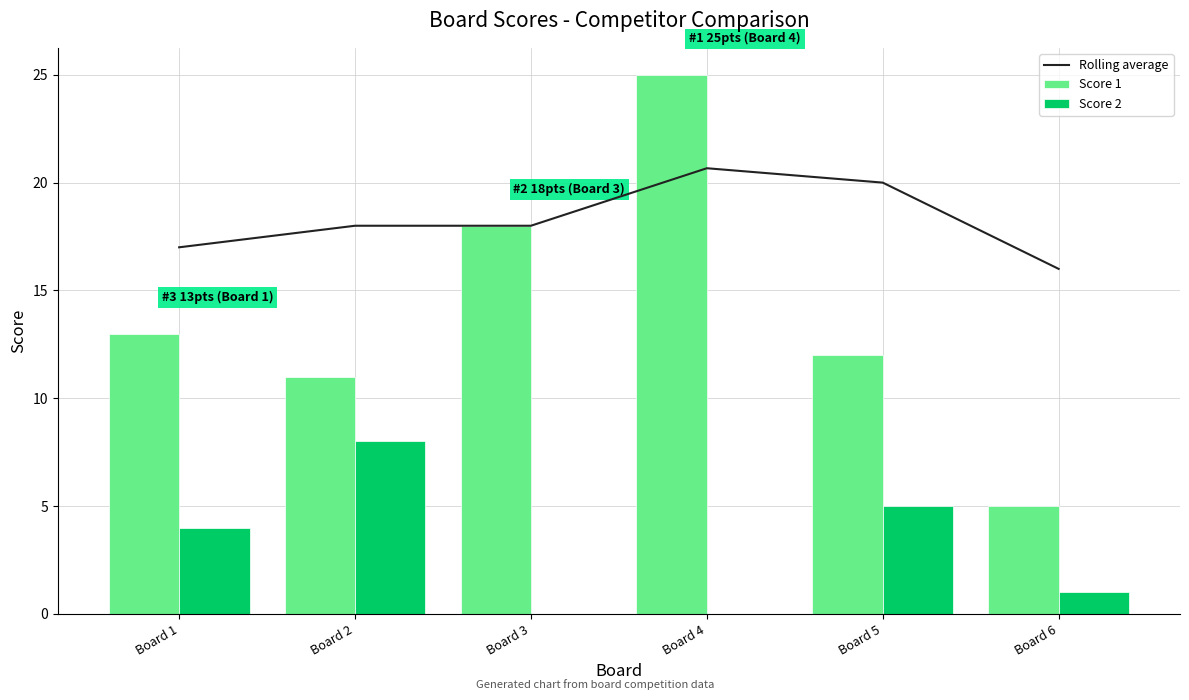

What is the average value of the Score 1 series?

14